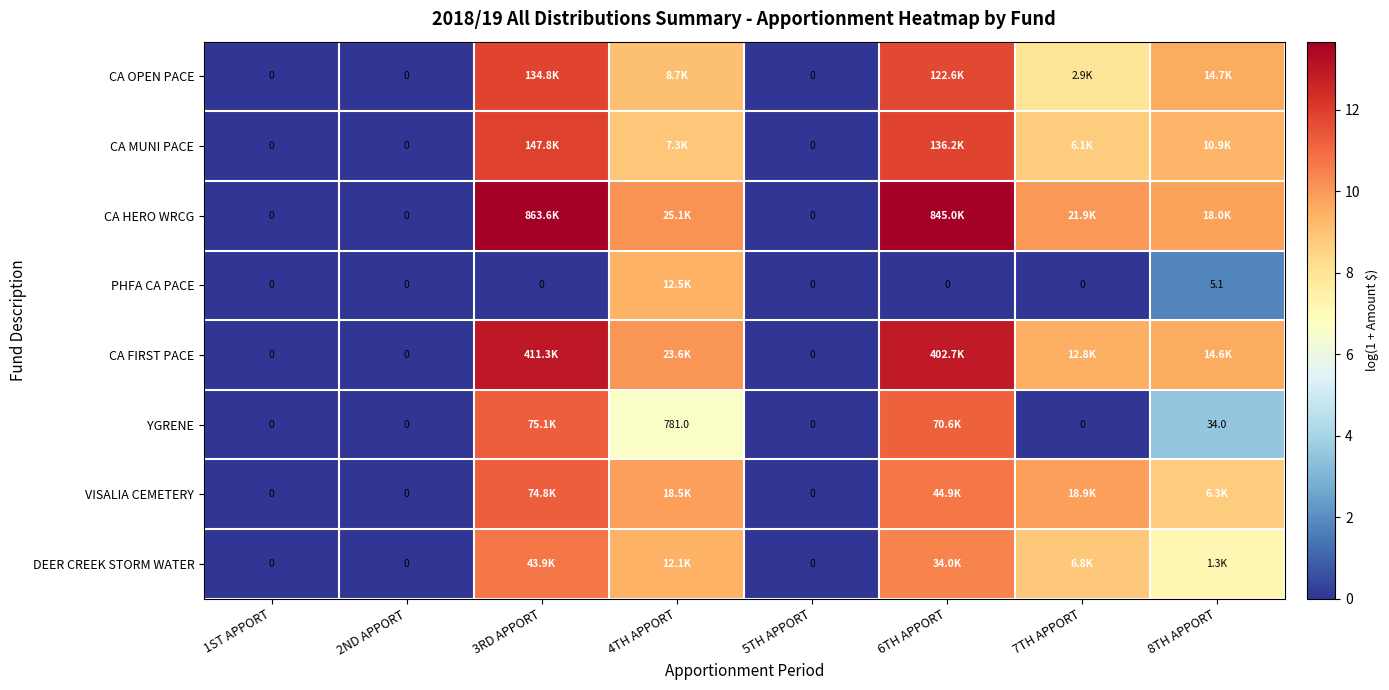

Where is PHFA CA PACE nearest to the value 4?

8TH APPORT